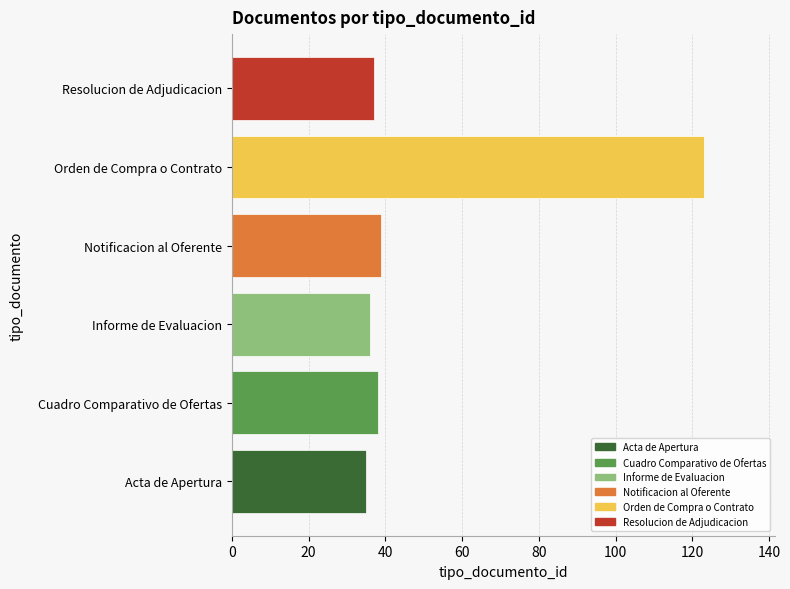

Approximately how many times larger is the value at Cuadro Comparativo de Ofertas compared to Resolucion de Adjudicacion?

1.0